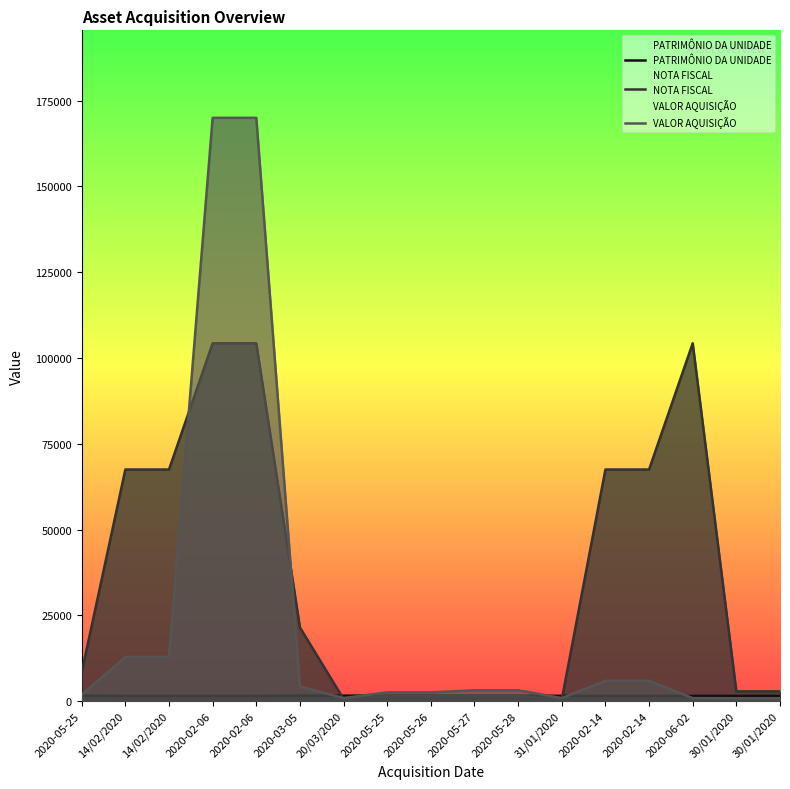

What is the label of the 6th point from the left?

2020-03-05